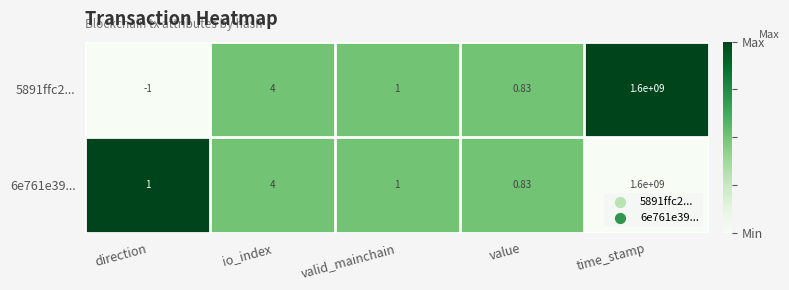

Is the value of 6e761e39... at valid_mainchain greater than the value of 5891ffc2... at value?

Yes